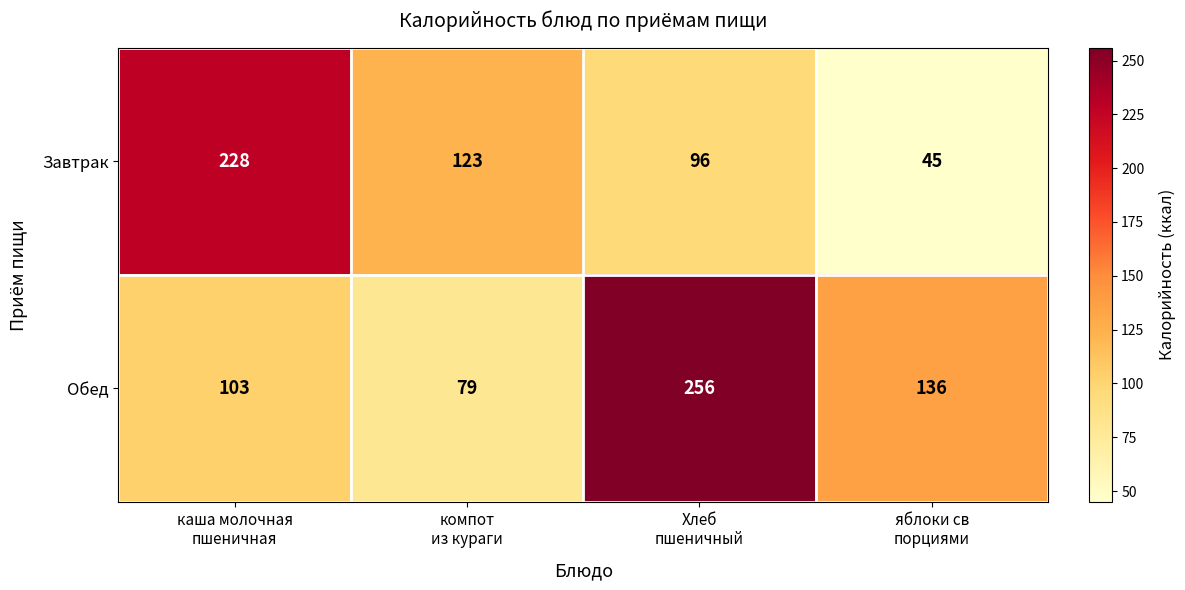

What is the lowest value of the Завтрак series?

45